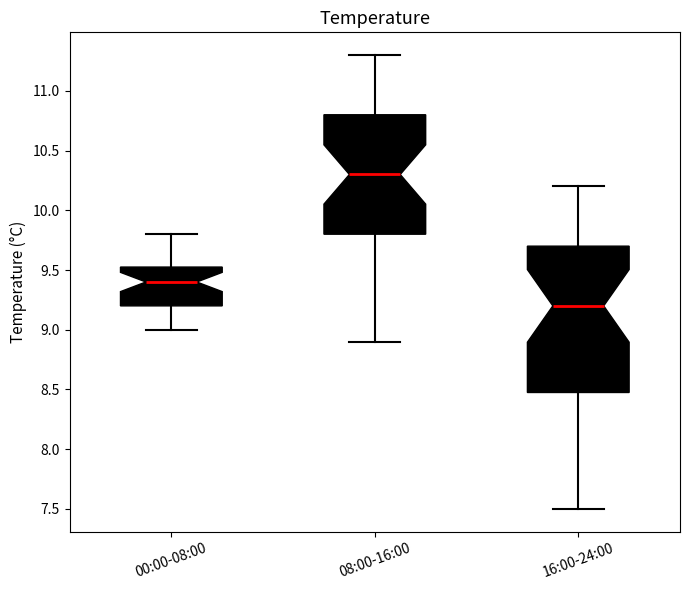

Which box's median line is the lowest?

16:00-24:00